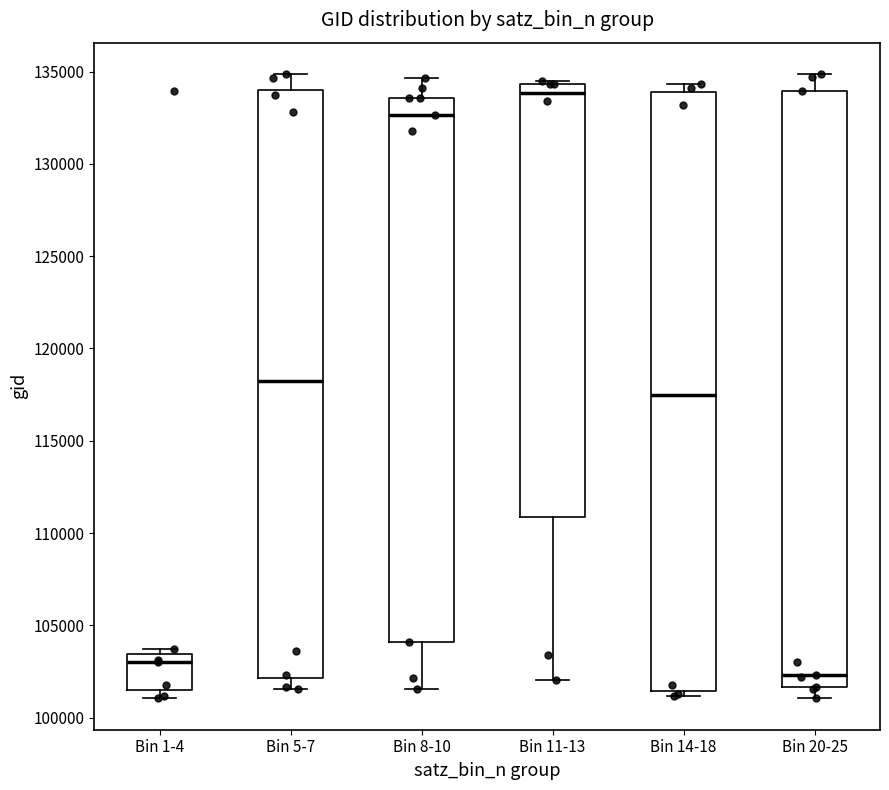

Where is the upper edge of the box for Bin 20-25 on the y-axis? The values are not printed on the chart, so give them approximately, as read against the axis.

134000